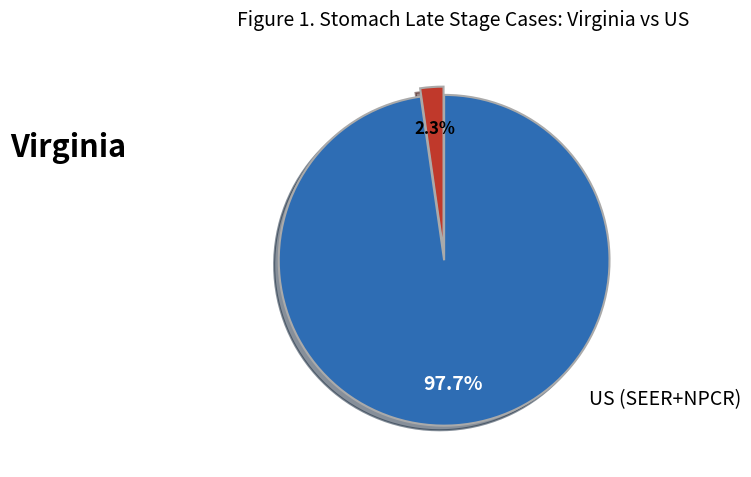

Which slice represents more than half of the pie?

US (SEER+NPCR)